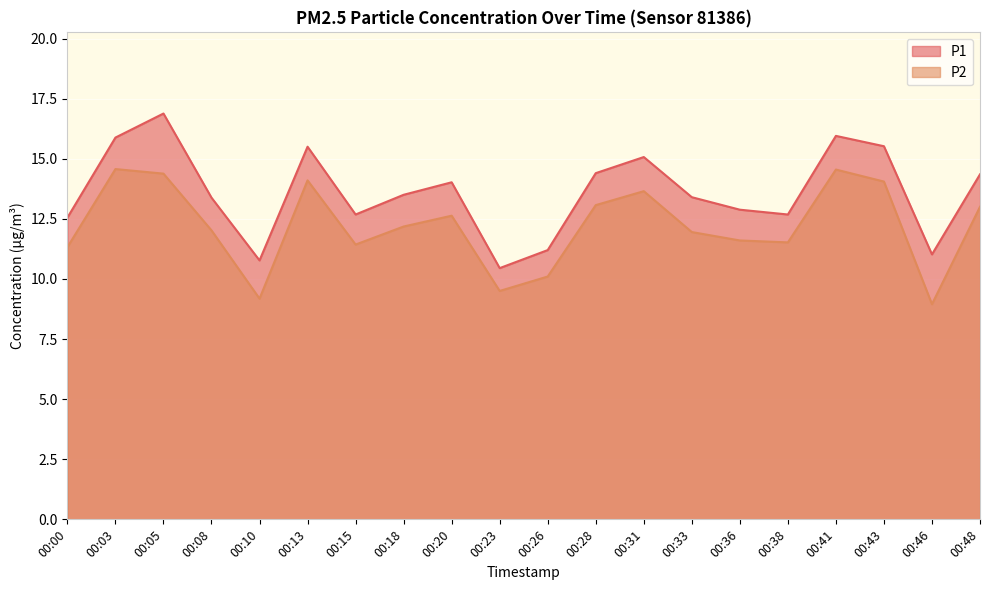

Reading left to right, transcribe all the data shown in this chart.

P1: 00:00=12.6	00:03=15.9	00:05=16.9	00:08=13.4	00:10=10.8	00:13=15.5	00:15=12.7	00:18=13.5	00:20=14.0	00:23=10.4	00:26=11.2	00:28=14.4	00:31=15.1	00:33=13.4	00:36=12.9	00:38=12.7	00:41=15.9	00:43=15.5	00:46=11.0	00:48=14.3
P2: 00:00=11.3	00:03=14.6	00:05=14.4	00:08=12.0	00:10=9.2	00:13=14.1	00:15=11.4	00:18=12.2	00:20=12.6	00:23=9.5	00:26=10.1	00:28=13.1	00:31=13.7	00:33=11.9	00:36=11.6	00:38=11.5	00:41=14.6	00:43=14.1	00:46=8.9	00:48=13.0